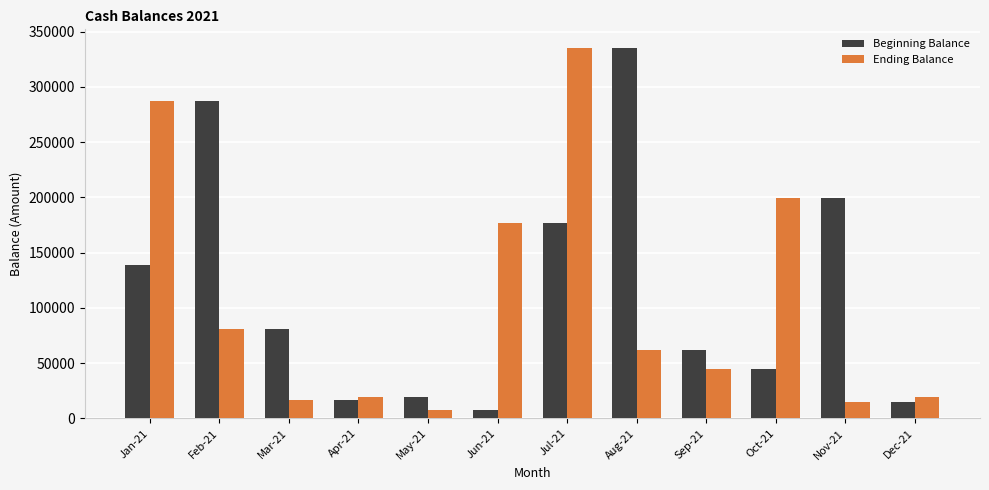

The value of Beginning Balance at May-21 is 6411.5. True or false?

False